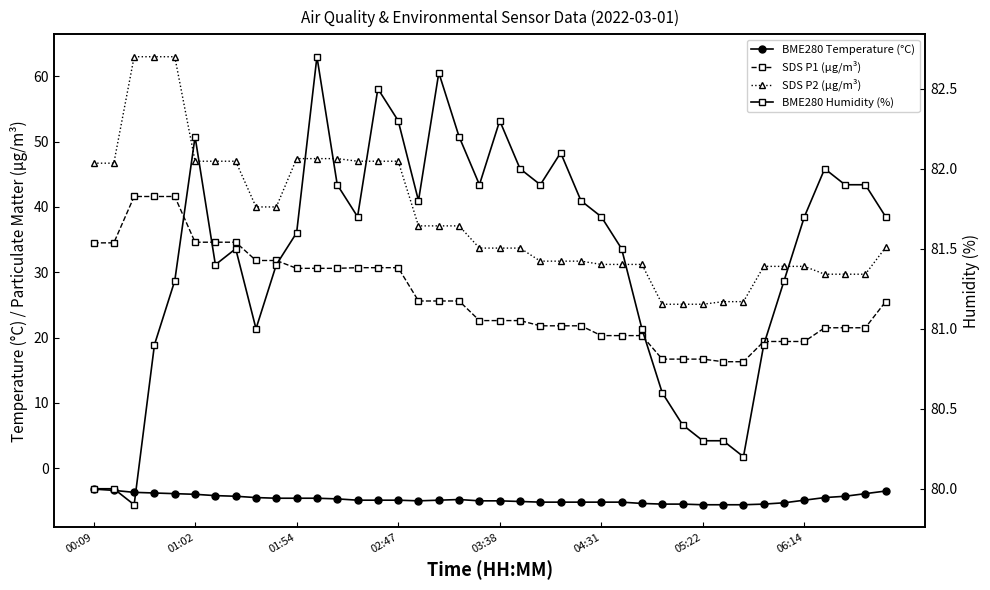

The value of BME280 Temperature (°C) at 19 is -8.8. True or false?

False